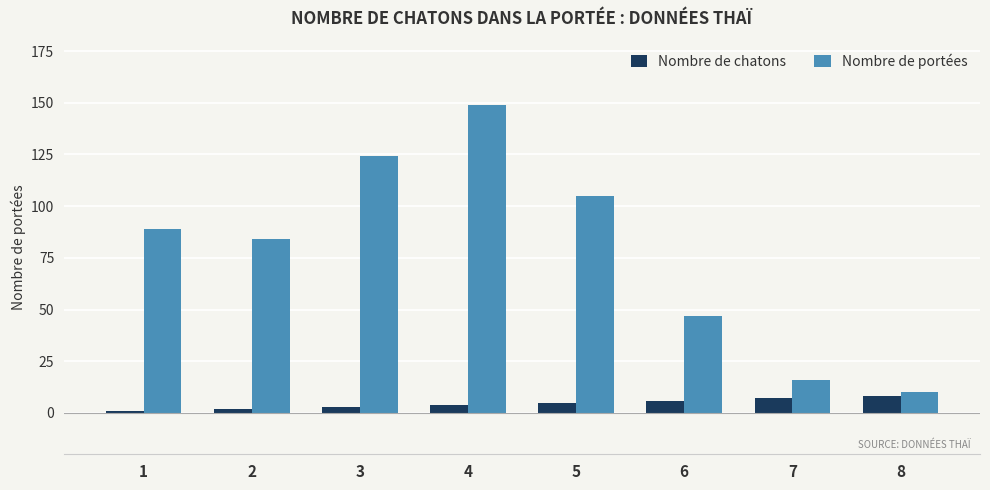

List the series in order of their overall mean, highest first.

Nombre de portées, Nombre de chatons